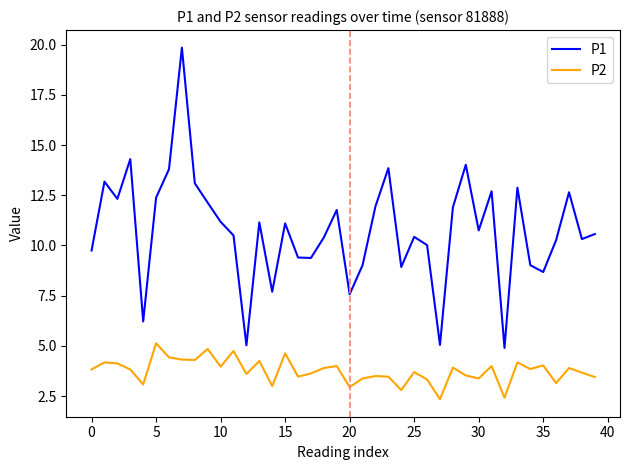

Which series has the largest range (max minus min)?

P1